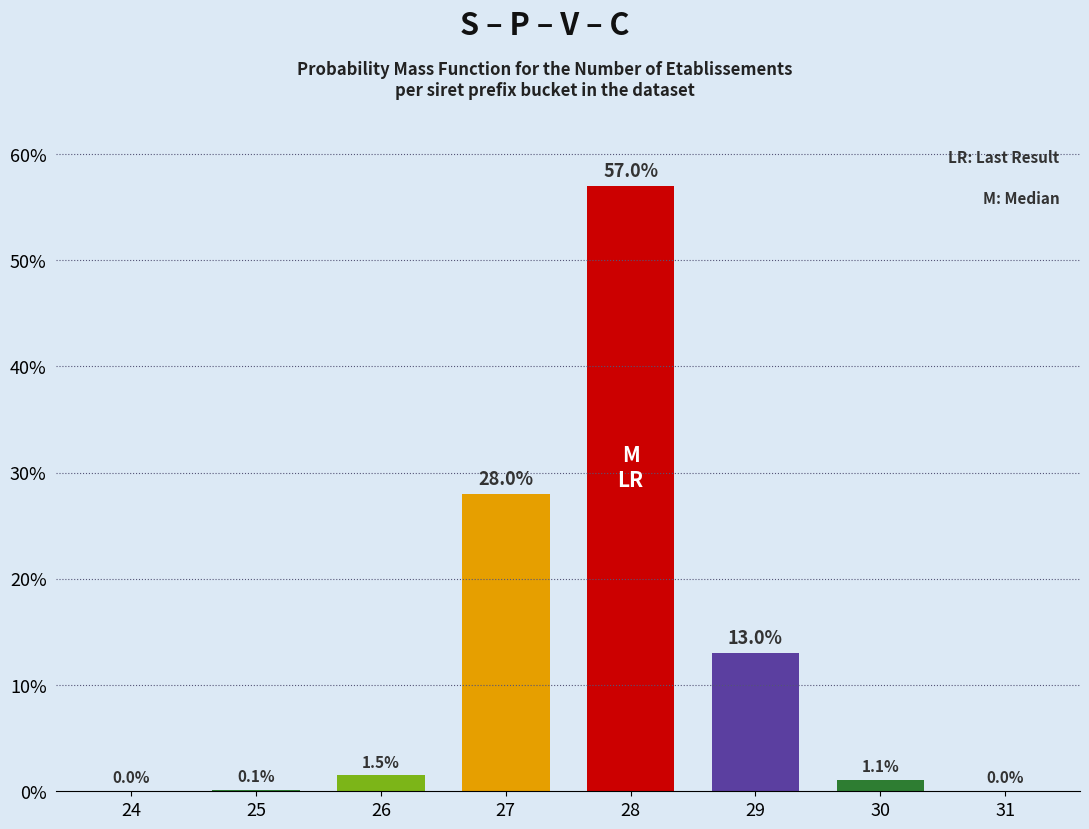

Reading left to right, what are all the values shown in this chart?

24=0.0	25=0.1	26=1.5	27=28.0	28=57.0	29=13.0	30=1.1	31=0.0